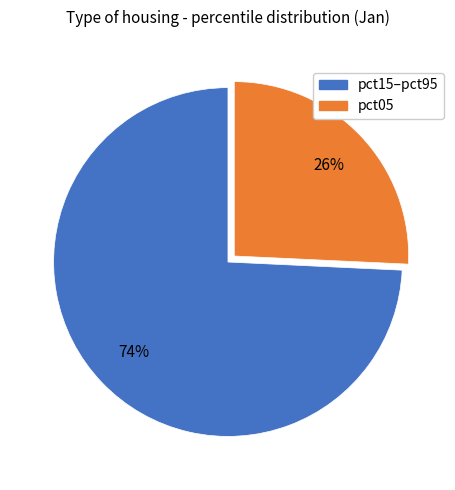

How many slices are in this pie chart?

2